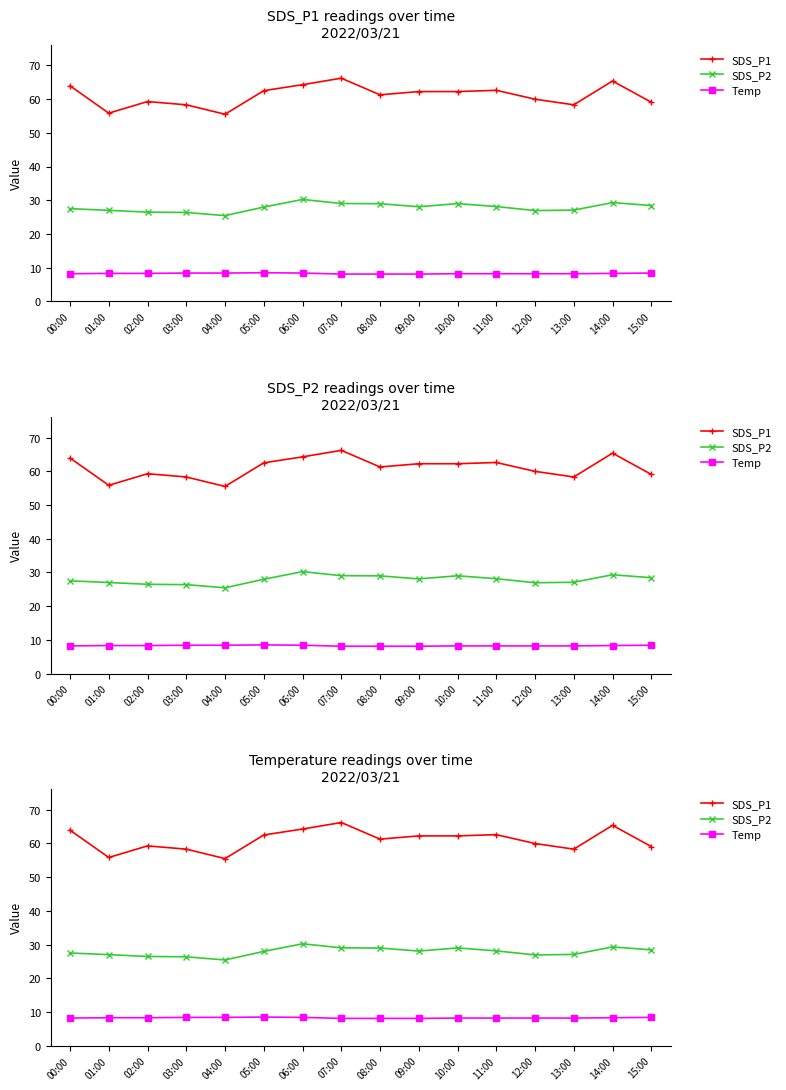

Reading left to right, list all the values displayed in this chart.

SDS_P1: 00:00=63.9	01:00=55.8	02:00=59.3	03:00=58.3	04:00=55.5	05:00=62.5	06:00=64.3	07:00=66.2	08:00=61.3	09:00=62.2	10:00=62.2	11:00=62.6	12:00=60.0	13:00=58.3	14:00=65.4	15:00=59.1
SDS_P2: 00:00=27.5	01:00=27.0	02:00=26.5	03:00=26.4	04:00=25.4	05:00=28.0	06:00=30.2	07:00=29.0	08:00=29.0	09:00=28.1	10:00=29.0	11:00=28.1	12:00=26.9	13:00=27.1	14:00=29.3	15:00=28.4
Temp: 00:00=8.2	01:00=8.3	02:00=8.3	03:00=8.4	04:00=8.4	05:00=8.5	06:00=8.4	07:00=8.1	08:00=8.1	09:00=8.1	10:00=8.2	11:00=8.2	12:00=8.2	13:00=8.2	14:00=8.3	15:00=8.4